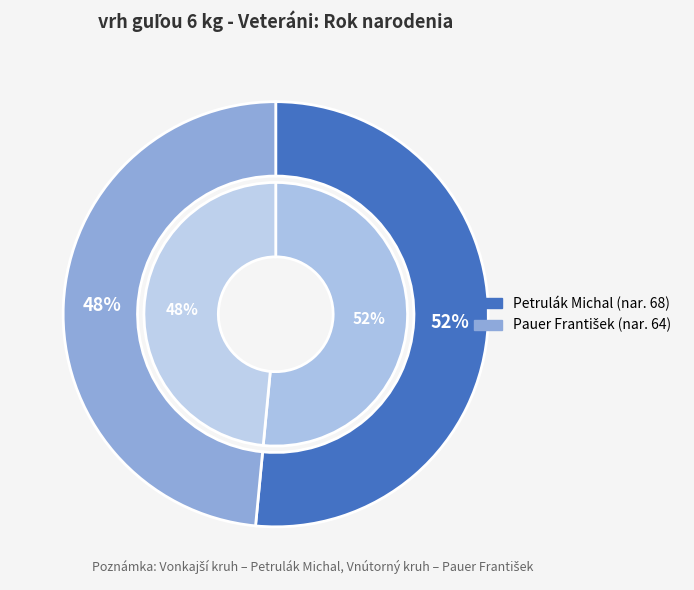

What percentage is the Petrulák Michal slice, to the nearest percent?

52%